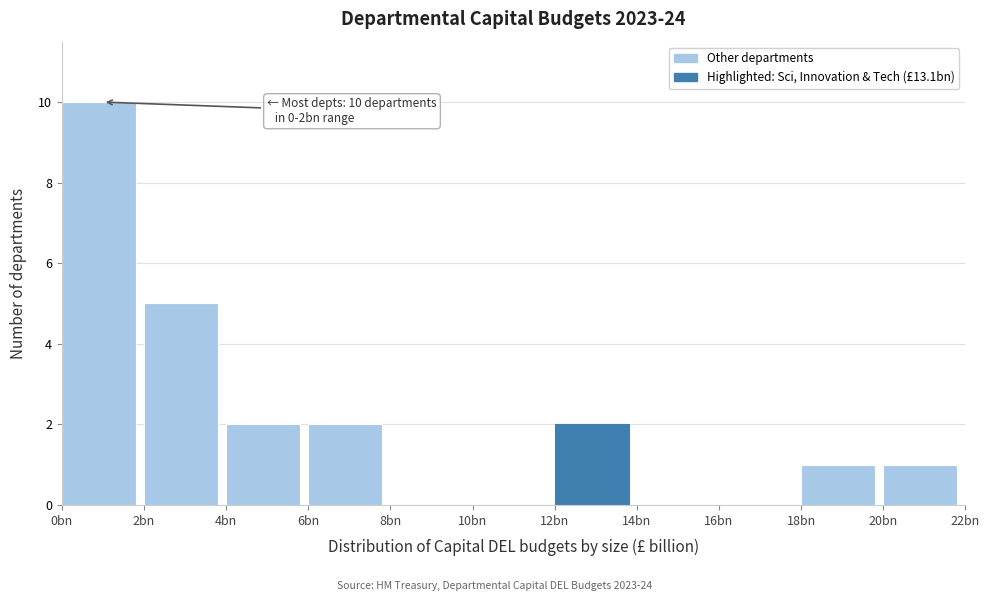

Reading left to right, list all the values displayed in this chart.

0bn=10	2bn=5	4bn=2	6bn=2	8bn=0	10bn=0	12bn=2	14bn=0	16bn=0	18bn=1	20bn=1